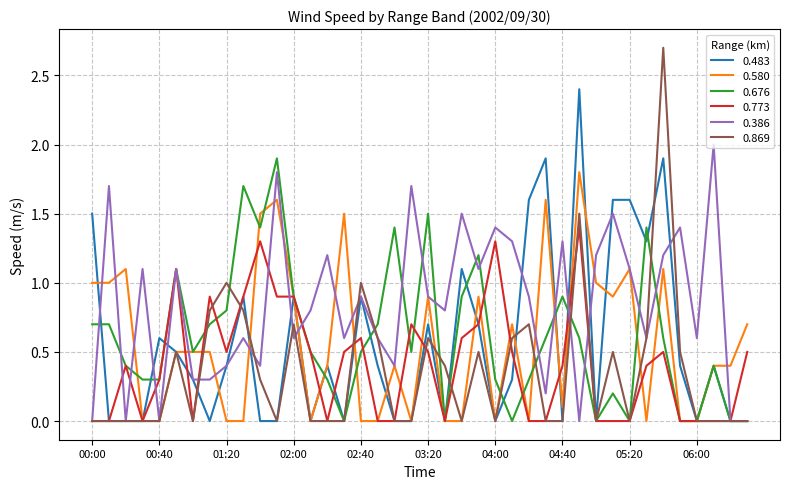

What is the maximum value shown in the chart?

2.7